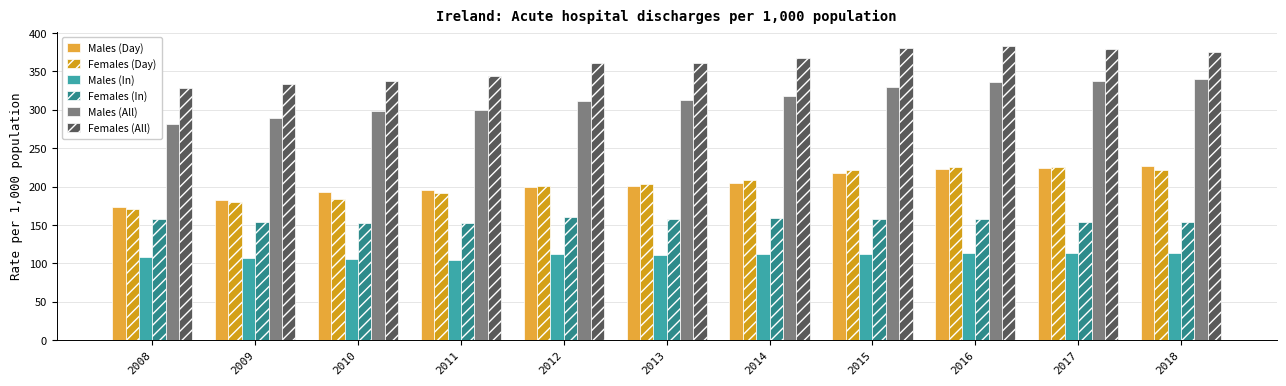

True or false: Females (All) has a value of 91.8 at 2016.

False